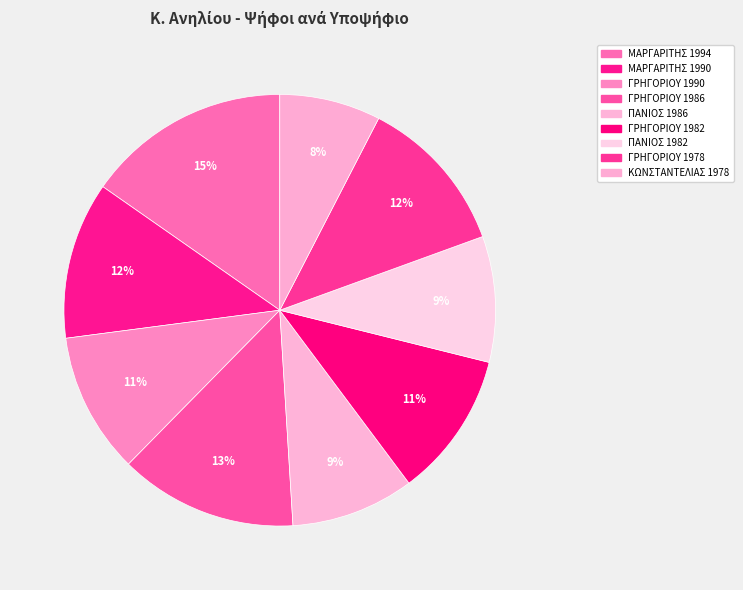

Which category has the biggest portion of the pie?

ΜΑΡΓΑΡΙΤΗΣ ΠΑΝΑΓΙΩΤΗΣ (1994)